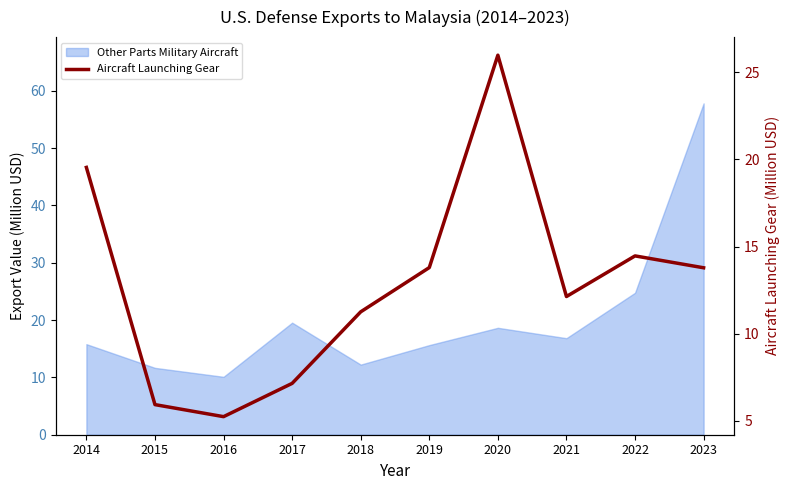

True or false: the data shows 11.3 at 2018.

True